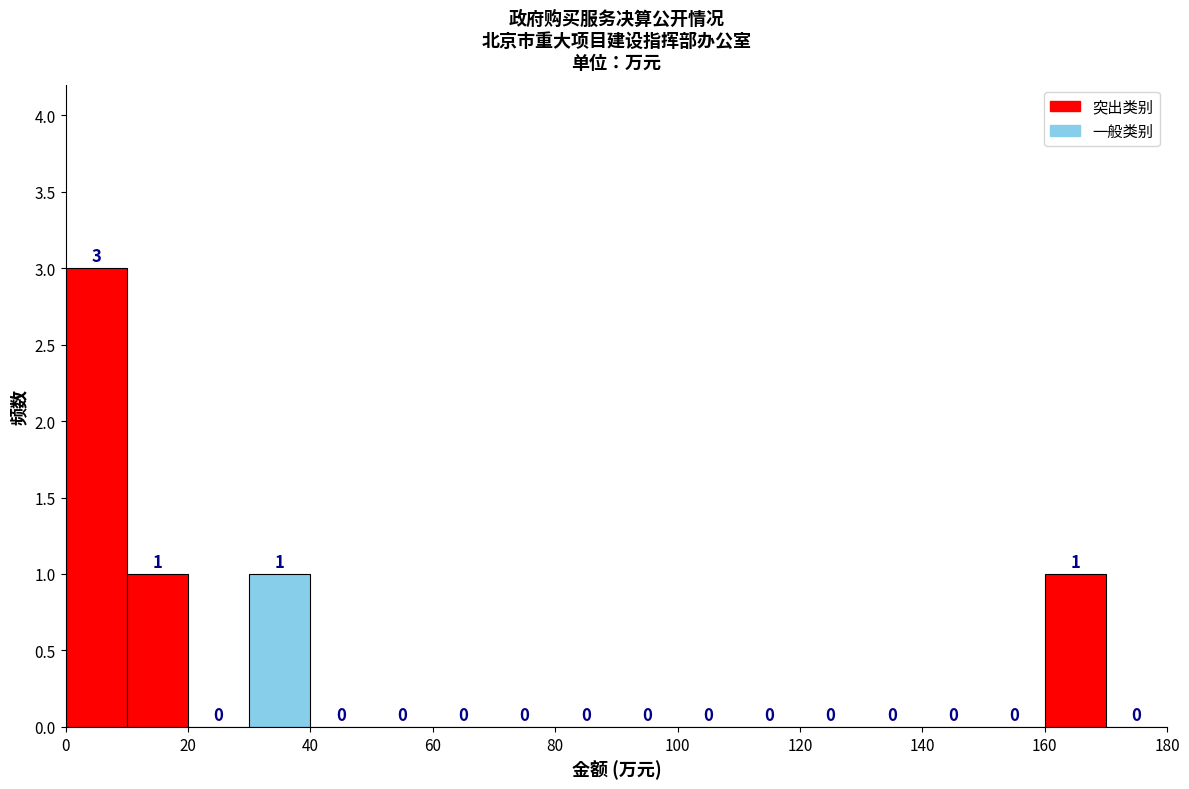

Over which range of the x-axis is the bar tallest?

0 to 10